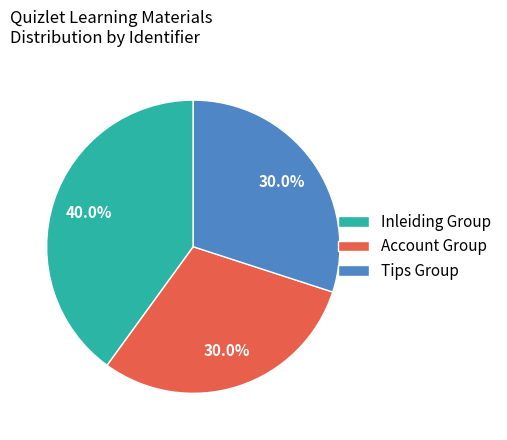

Which category has the biggest portion of the pie?

Inleiding Group